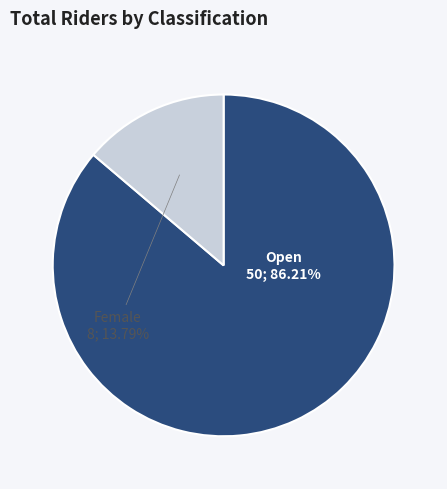

To the nearest percent, what is the difference between the largest and smallest slice percentages?

72%